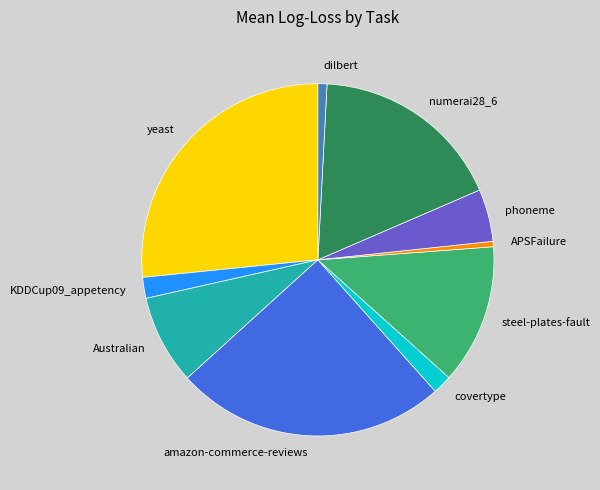

How many slices are in this pie chart?

10